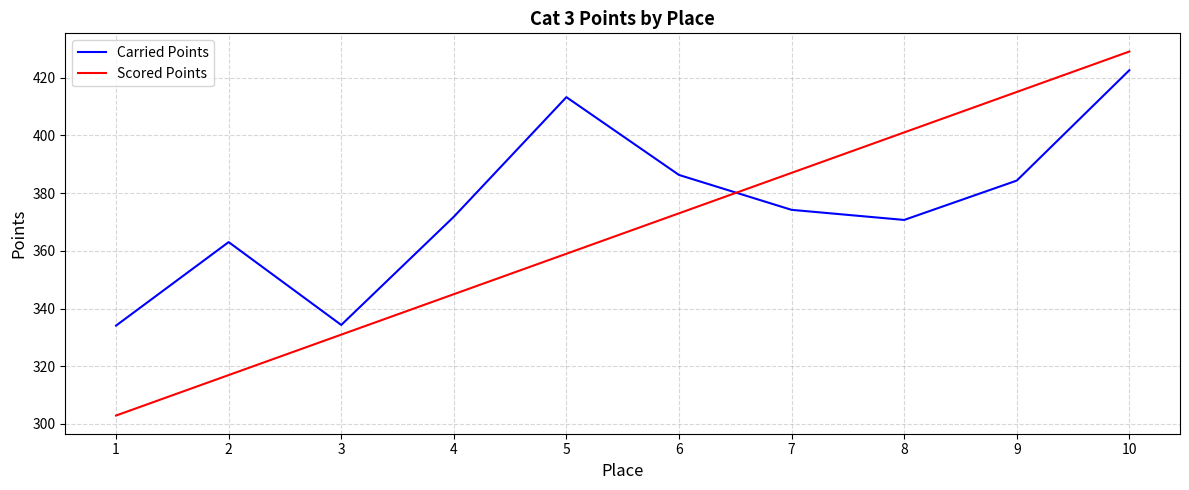

How many interior local valleys does the Carried Points series have?

2